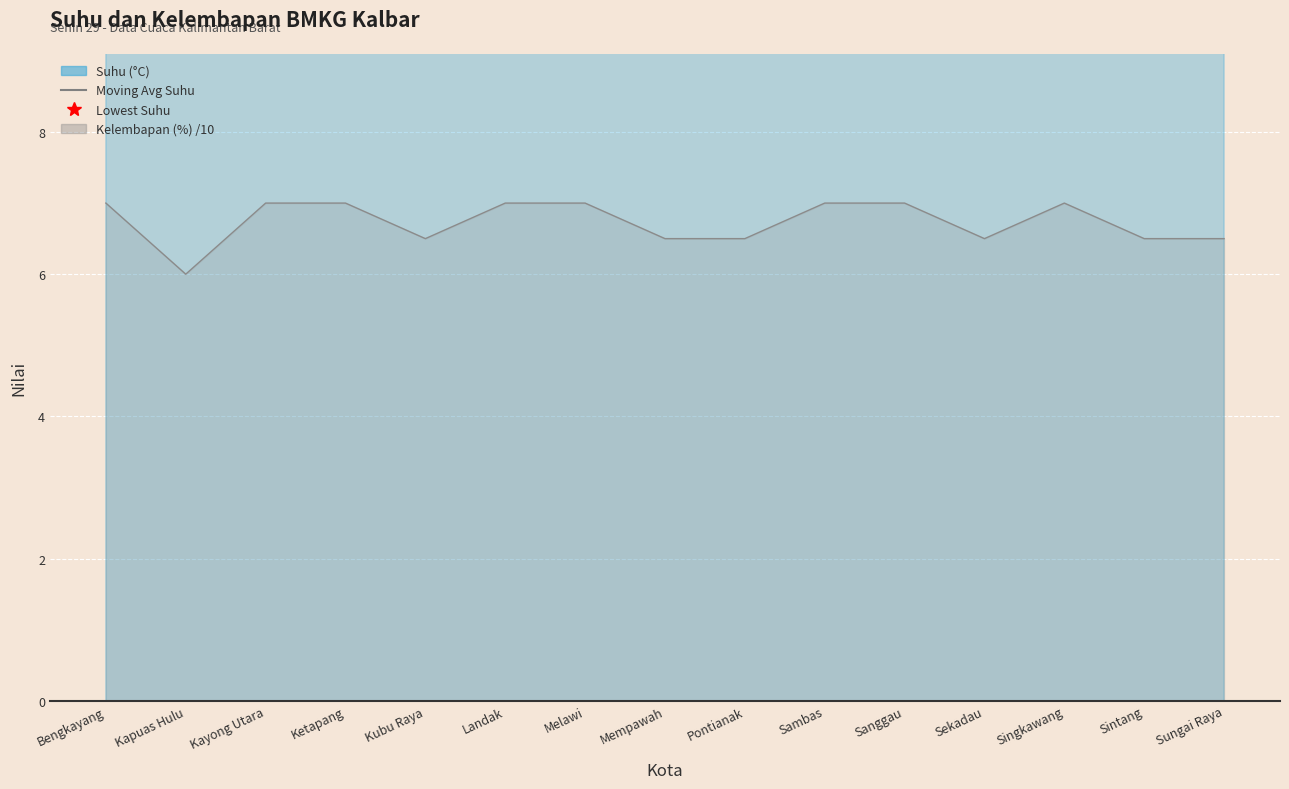

What is the change in value from Kayong Utara to Singkawang?

-0.7